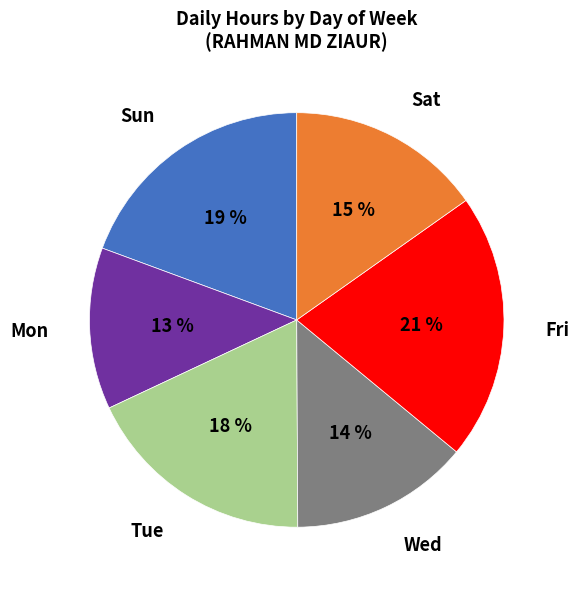

Do Fri and Mon together represent more than half of the pie?

No